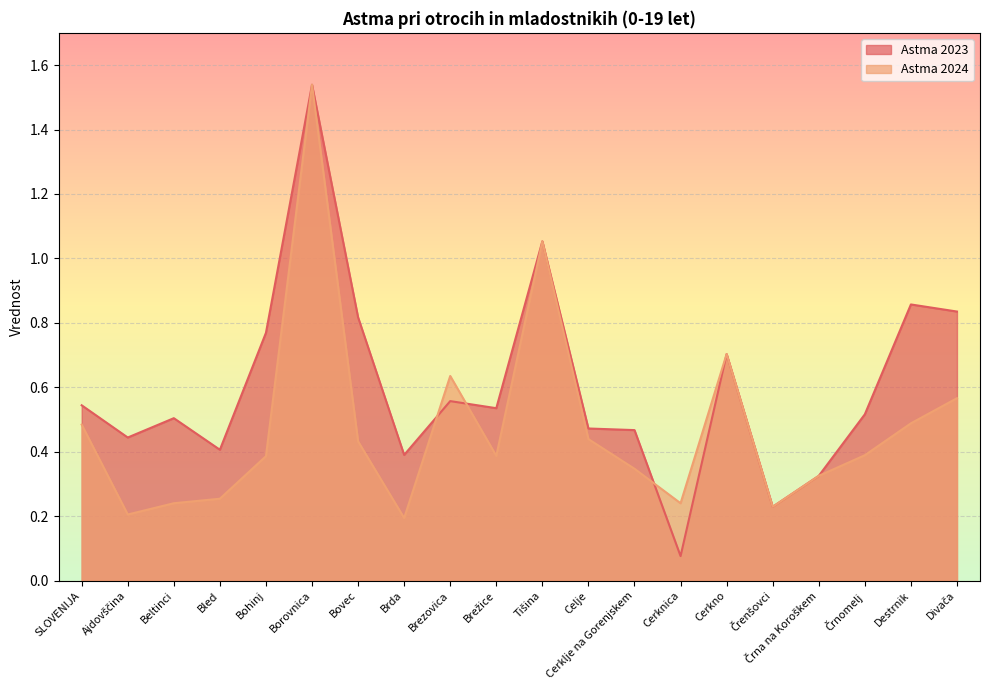

What is the difference between the maximum and minimum values in the Astma 2023 series?

1.5